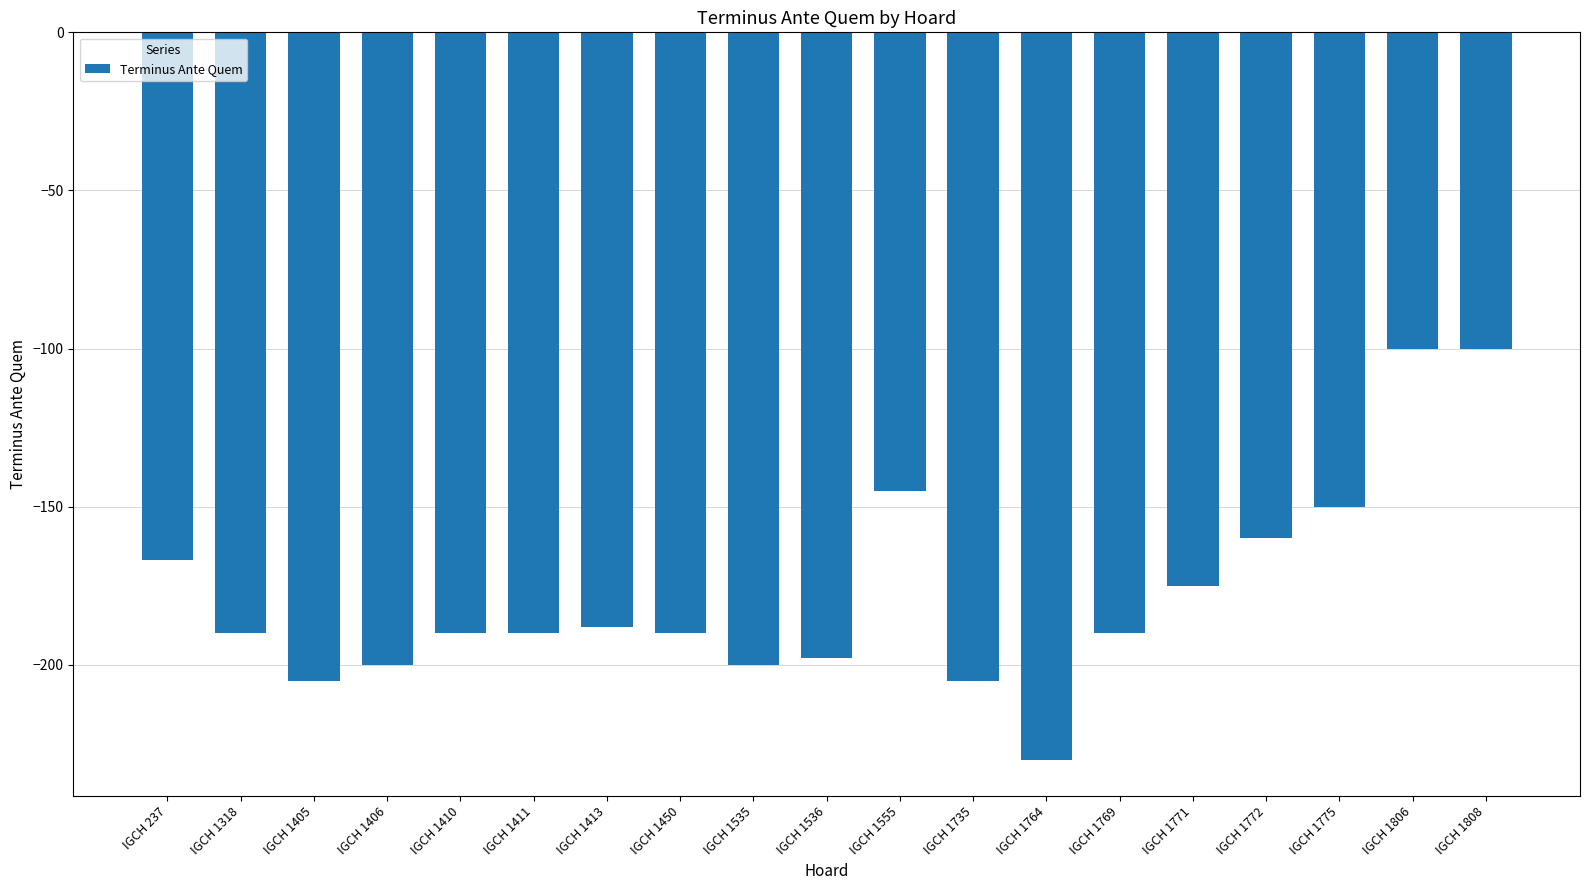

What is the difference between the maximum and minimum values?

130